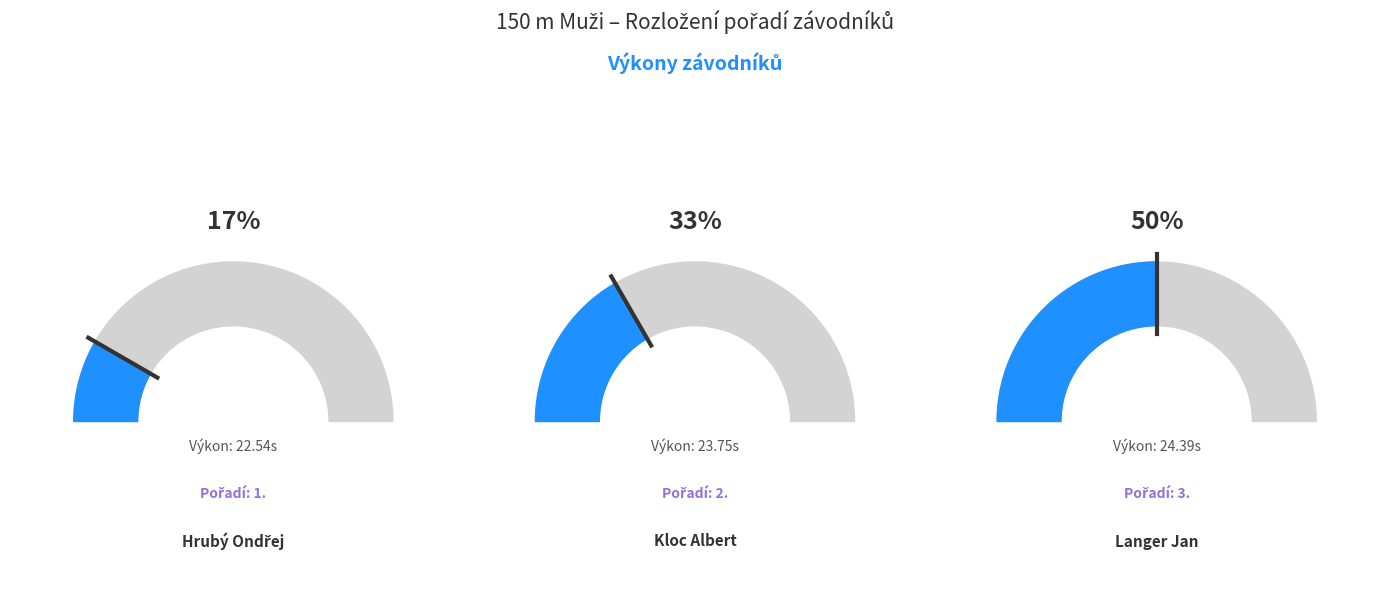

How many segments does this pie chart have?

3